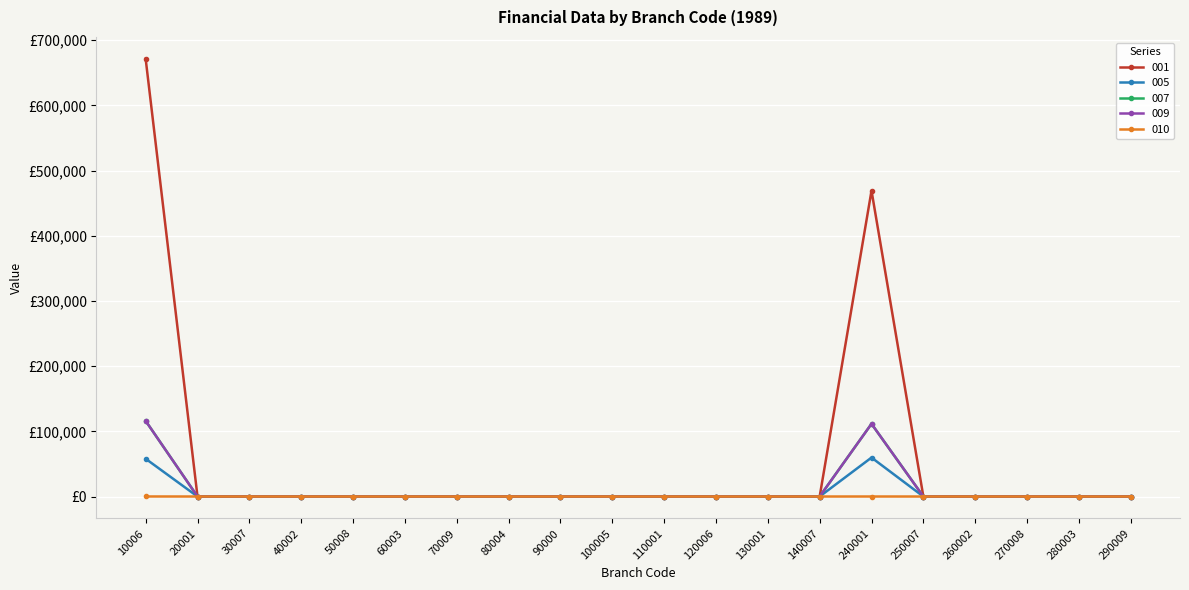

Does the chart have visible grid lines?

Yes